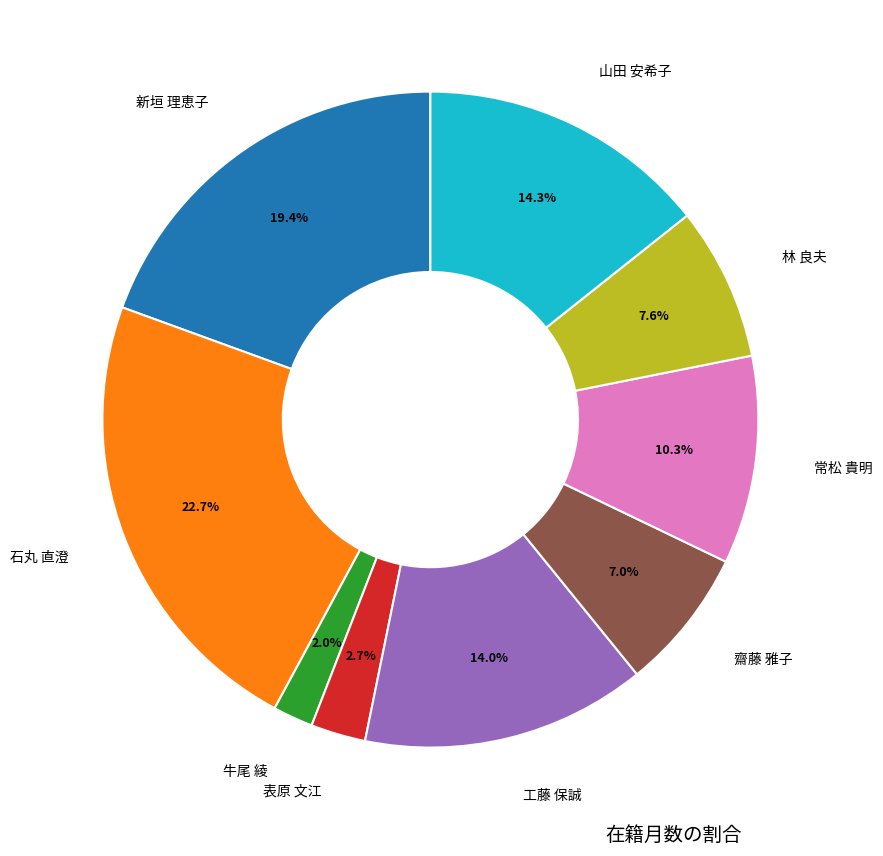

Does any single category account for the majority?

No